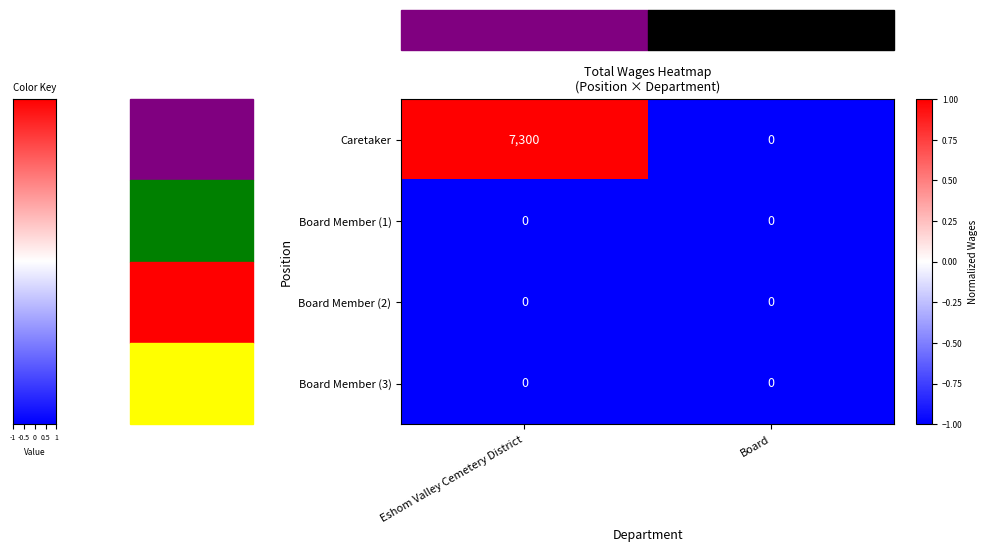

At which category is the sum across all series the highest?

Eshom Valley Cemetery District